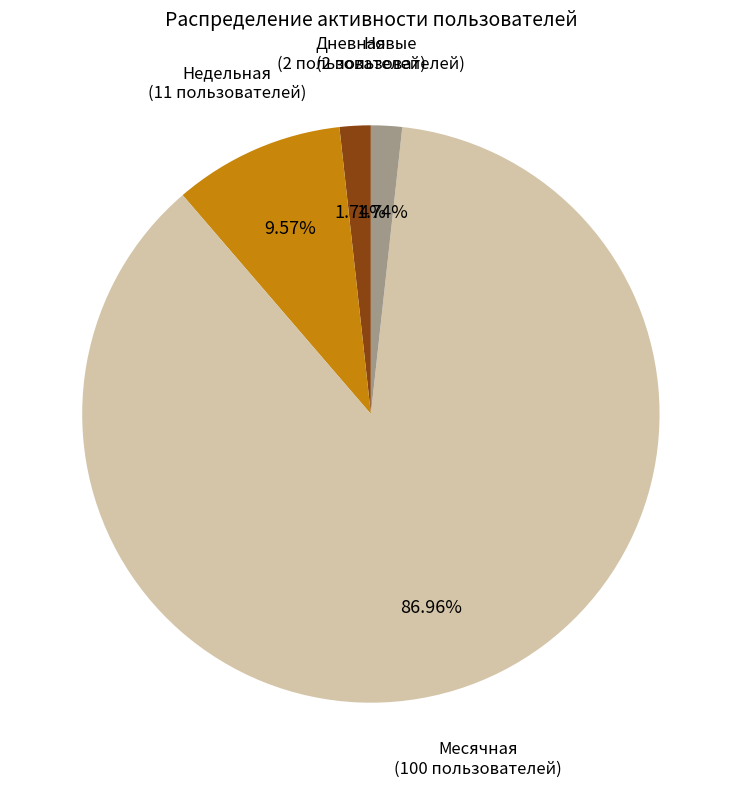

Is the sum of Дневная and Новые greater than half?

No